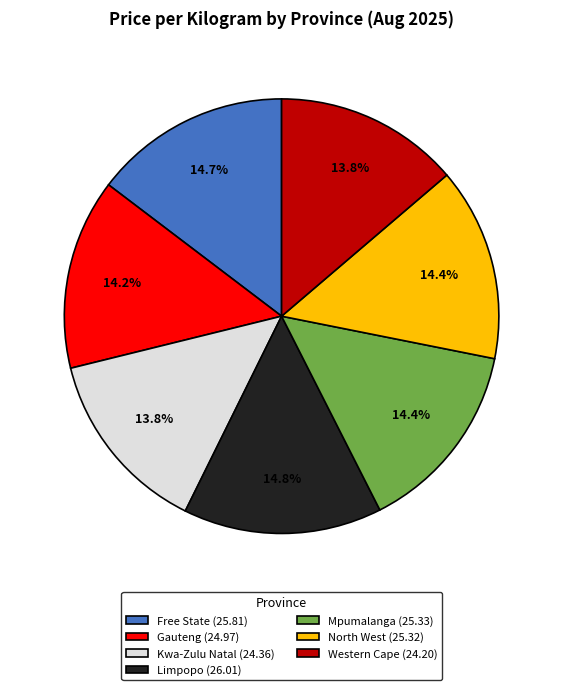

Do Kwa-Zulu Natal (24.36) and Western Cape (24.20) together represent more than half of the pie?

No